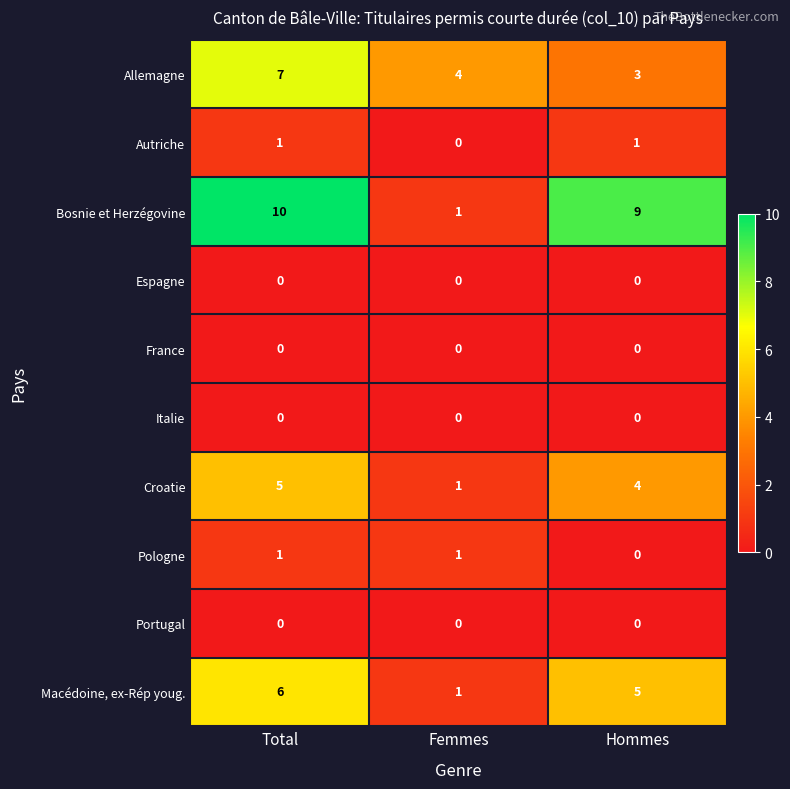

Which label corresponds to the largest value in the chart?

Total